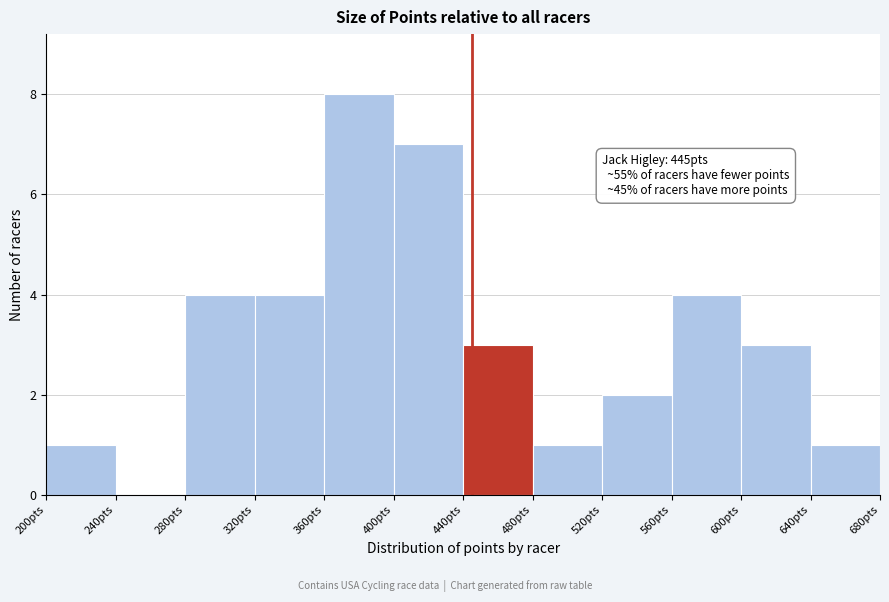

Over which range of the x-axis is the bar tallest?

360 to 400